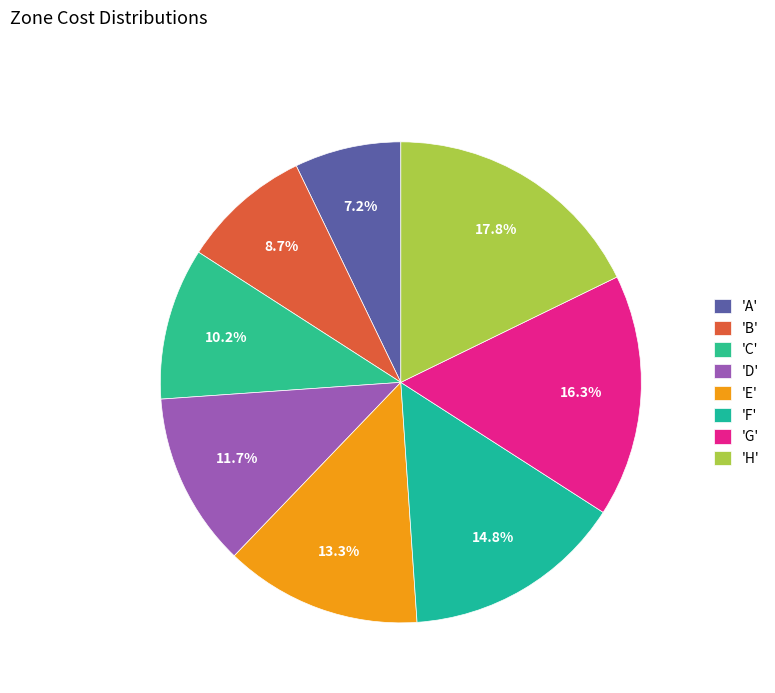

Is there any slice that represents more than half of the pie?

No